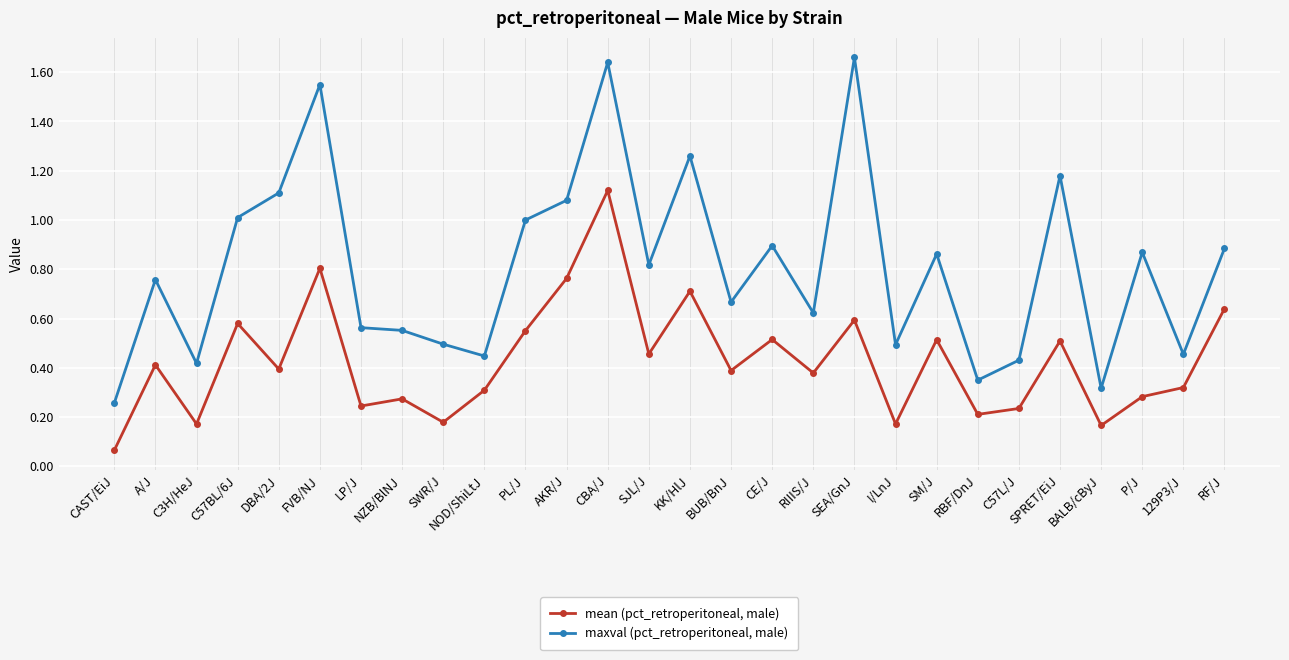

What are all the series names shown in the legend?

mean (pct_retroperitoneal, male), maxval (pct_retroperitoneal, male)